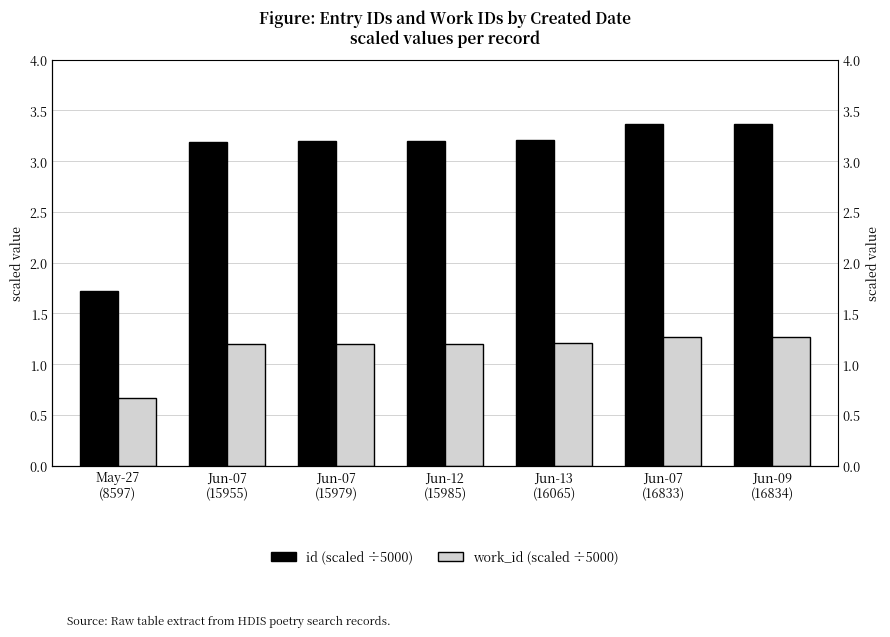

Reading left to right, what are all the values shown in this chart?

id (scaled ÷5000): 1.7	3.2	3.2	3.2	3.2	3.4	3.4
work_id (scaled ÷5000): 0.7	1.2	1.2	1.2	1.2	1.3	1.3